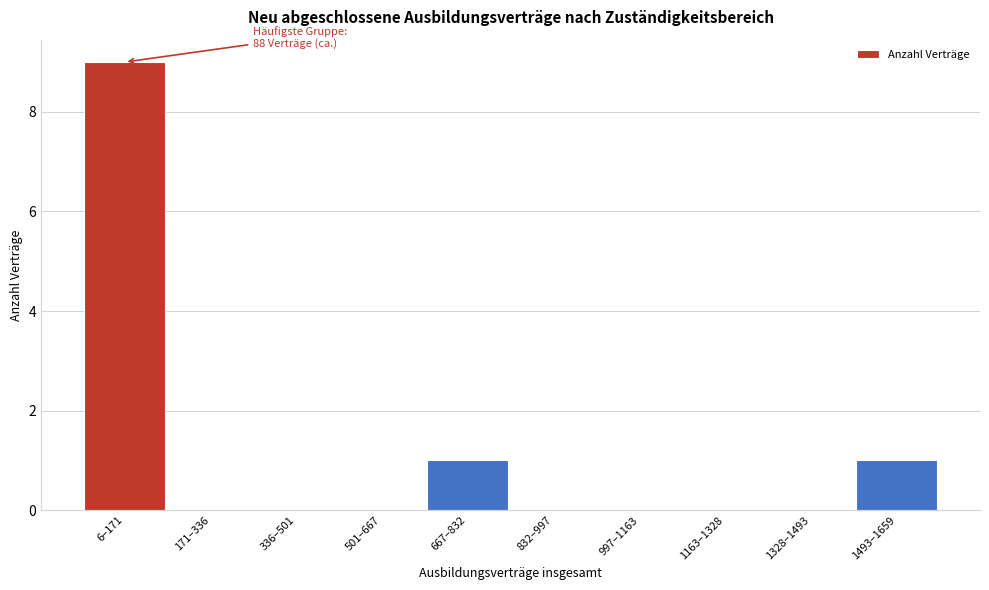

Reading left to right, transcribe all the data shown in this chart.

6–171=9	171–336=0	336–501=0	501–667=0	667–832=1	832–997=0	997–1163=0	1163–1328=0	1328–1493=0	1493–1659=1